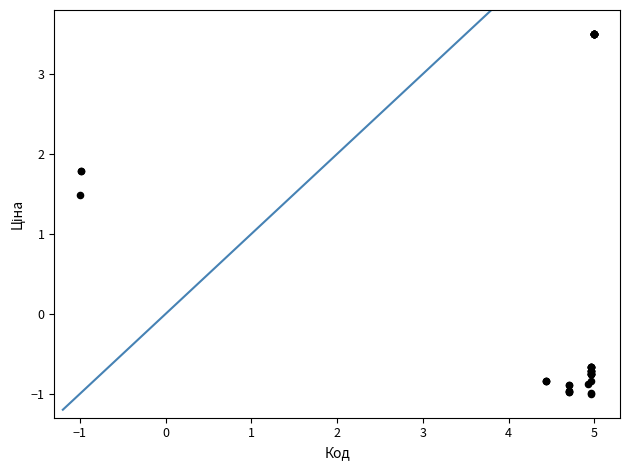

What Y value in the scatter plot is closest to 1?

1.5